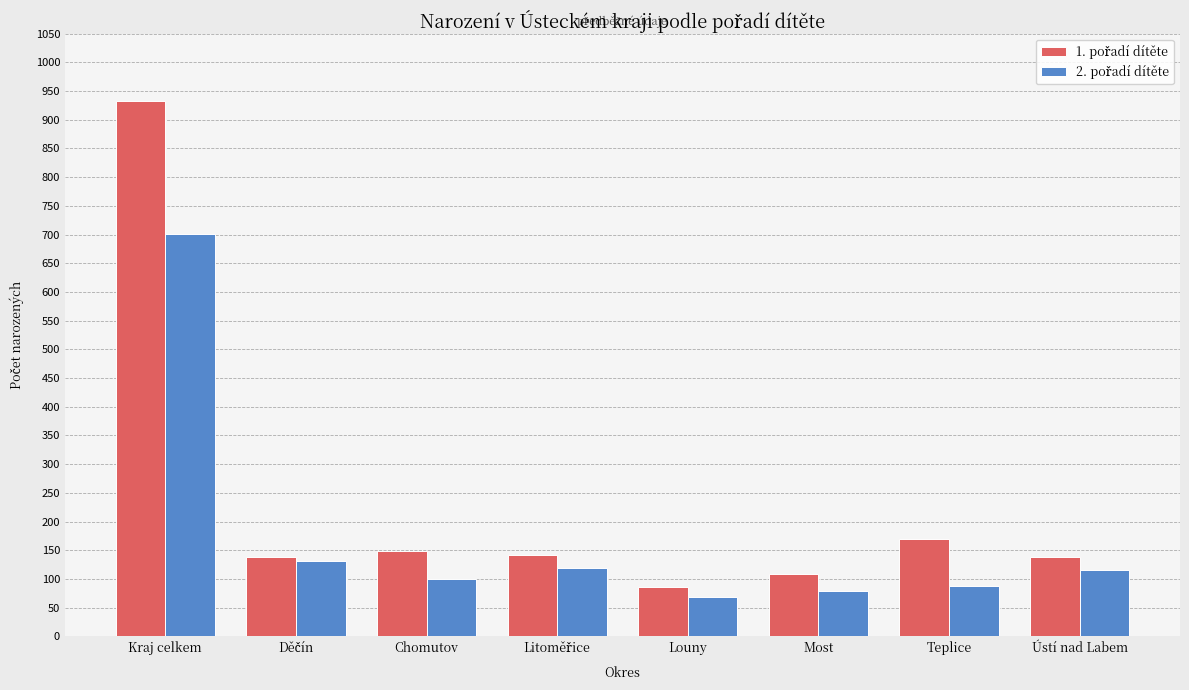

What is the minimum value shown in the chart?

68